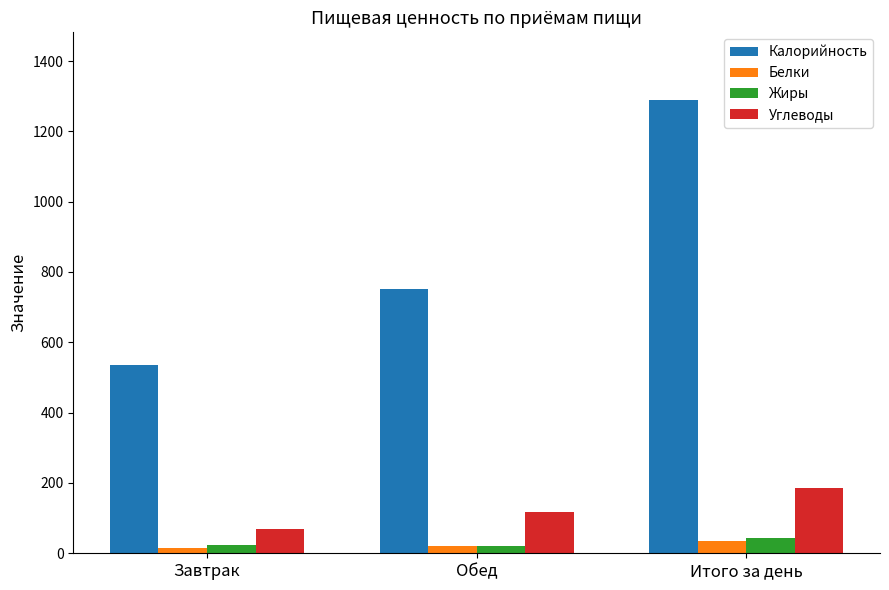

Where does the Углеводы series first go above 117?

Обед